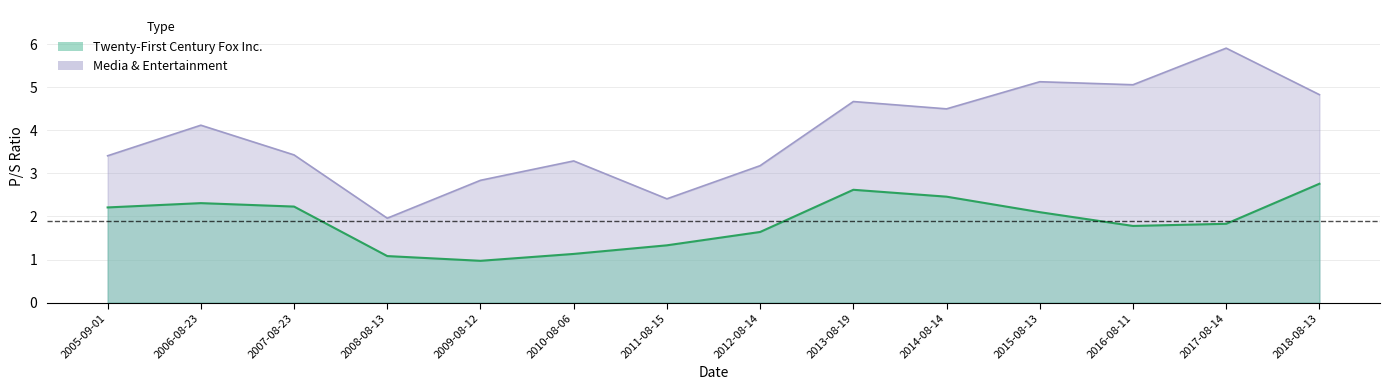

Reading left to right, transcribe all the data shown in this chart.

Twenty-First Century Fox Inc.: 2005-09-01=2.2	2006-08-23=2.3	2007-08-23=2.2	2008-08-13=1.1	2009-08-12=1.0	2010-08-06=1.1	2011-08-15=1.3	2012-08-14=1.6	2013-08-19=2.6	2014-08-14=2.5	2015-08-13=2.1	2016-08-11=1.8	2017-08-14=1.8	2018-08-13=2.8
Media & Entertainment: 2005-09-01=3.4	2006-08-23=4.1	2007-08-23=3.4	2008-08-13=2.0	2009-08-12=2.8	2010-08-06=3.3	2011-08-15=2.4	2012-08-14=3.2	2013-08-19=4.7	2014-08-14=4.5	2015-08-13=5.1	2016-08-11=5.1	2017-08-14=5.9	2018-08-13=4.8